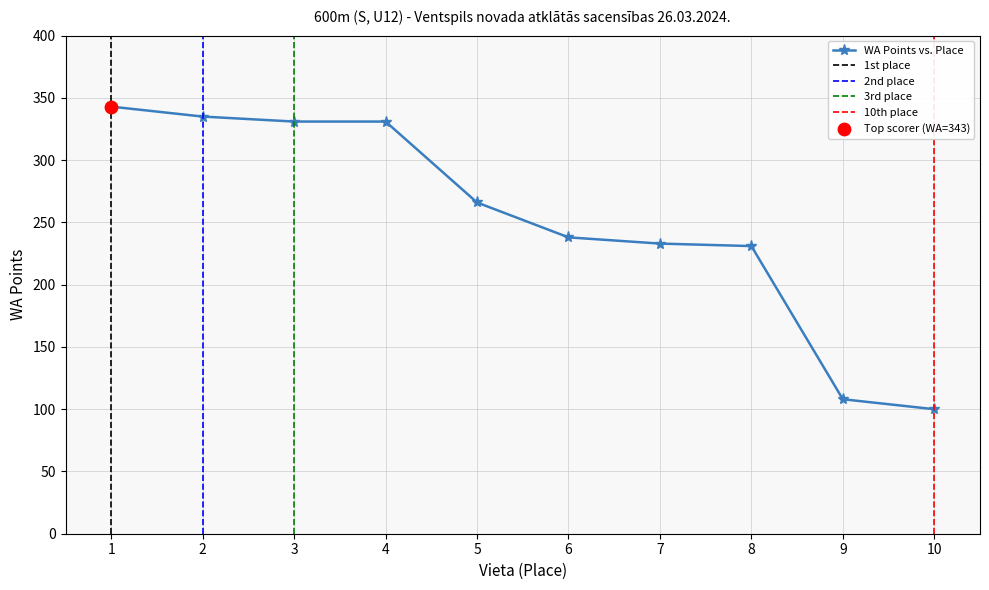

Which has a higher value, 9 or 1?

1